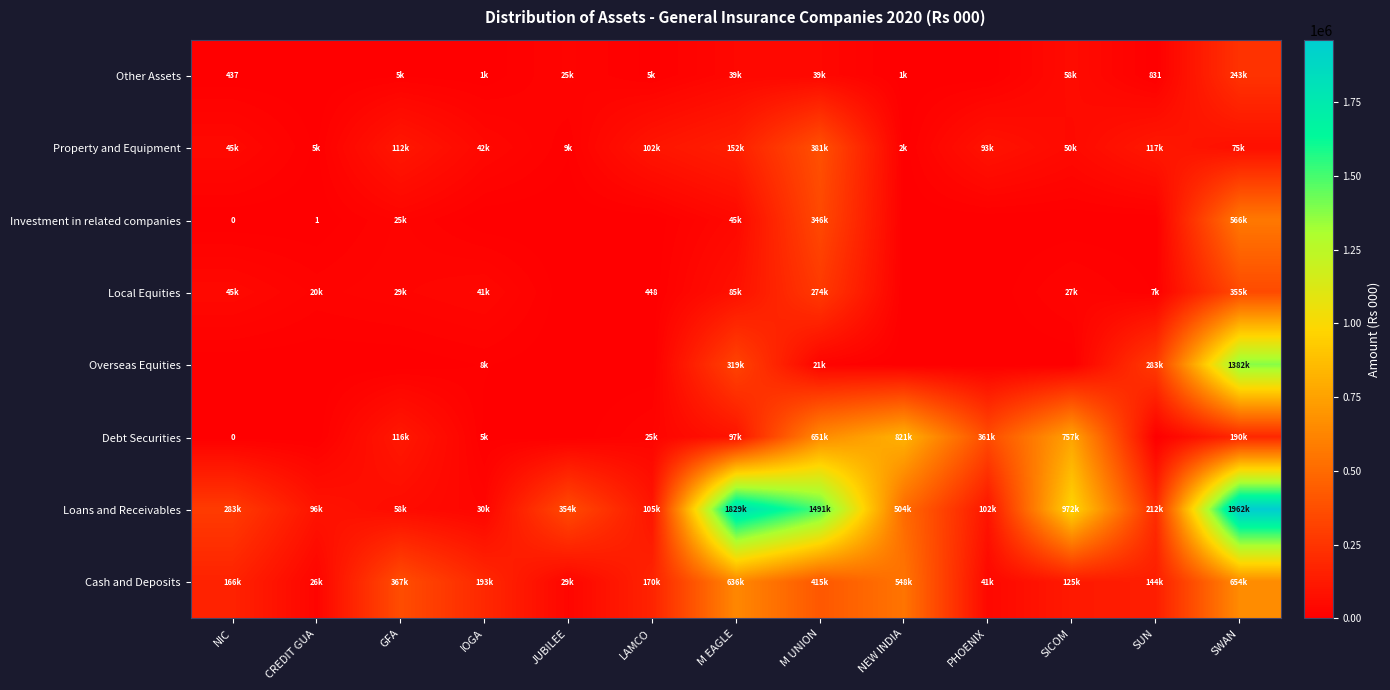

Which series has the largest total across all categories?

Loans and Receivables